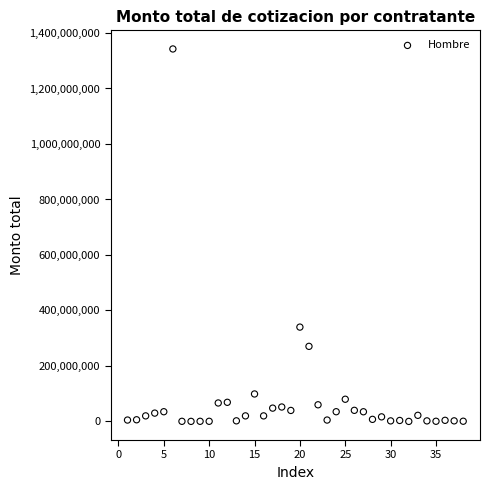

What Y value in the scatter plot is closest to 671298836?

340000000.0